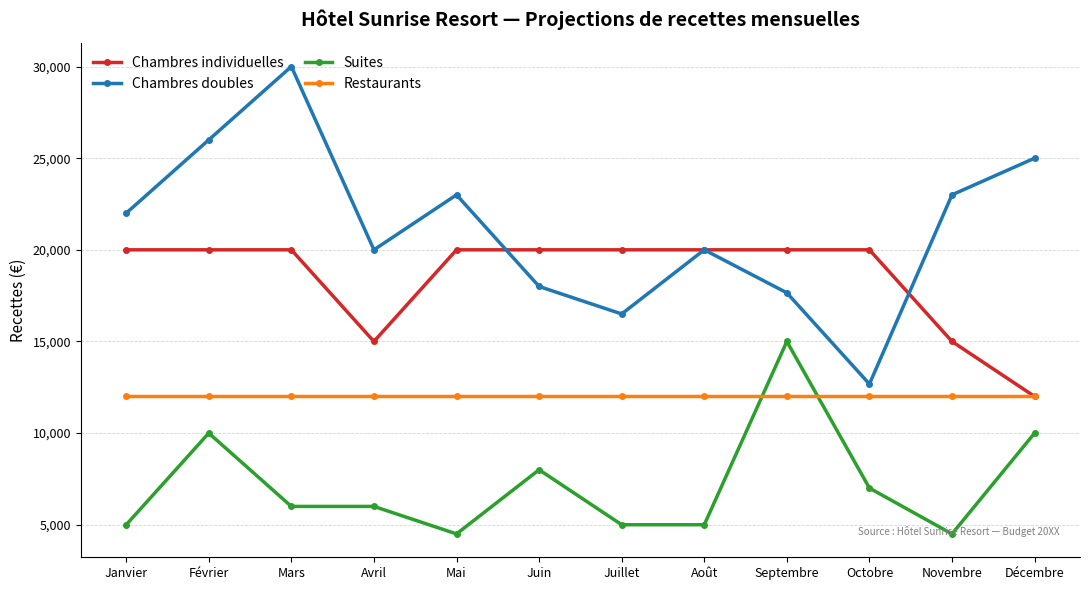

How many categories are shown in the chart?

12